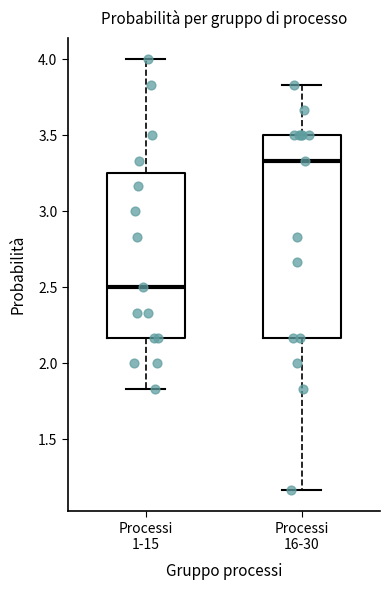

Reading left to right, read every box against the y-axis: the position of its median line, the range the box covers, and the ends of its whiskers. The values are not printed on the chart, so give them approximately, as read against the axis.

Processi 1-15: median 2.50, box 2.15 to 3.25, whiskers 1.85 to 4.00
Processi 16-30: median 3.35, box 2.15 to 3.50, whiskers 1.15 to 3.85